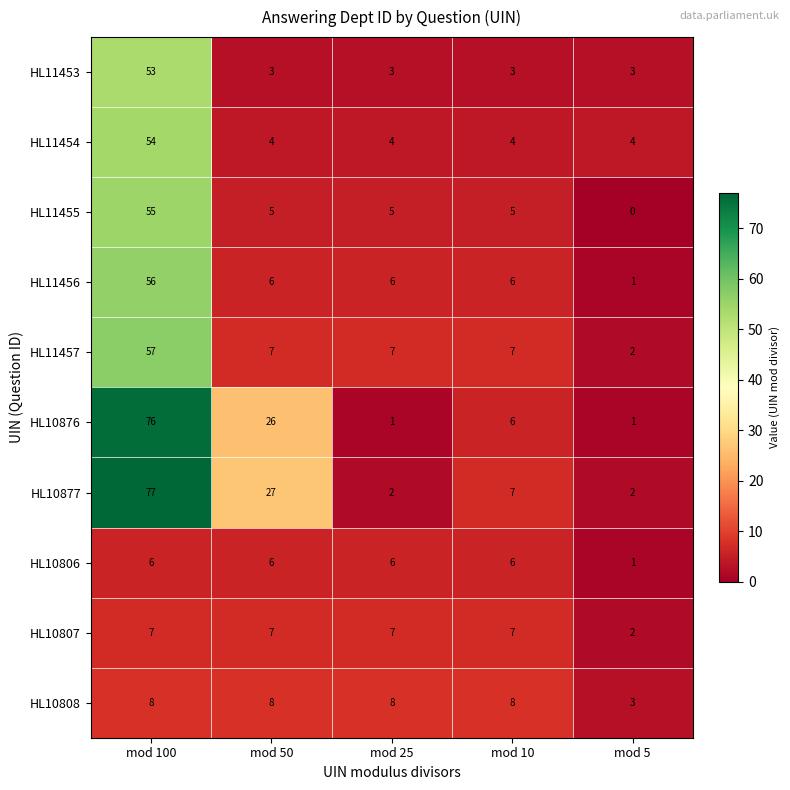

What is the difference between the maximum and second lowest values in the HL11454 series?

50